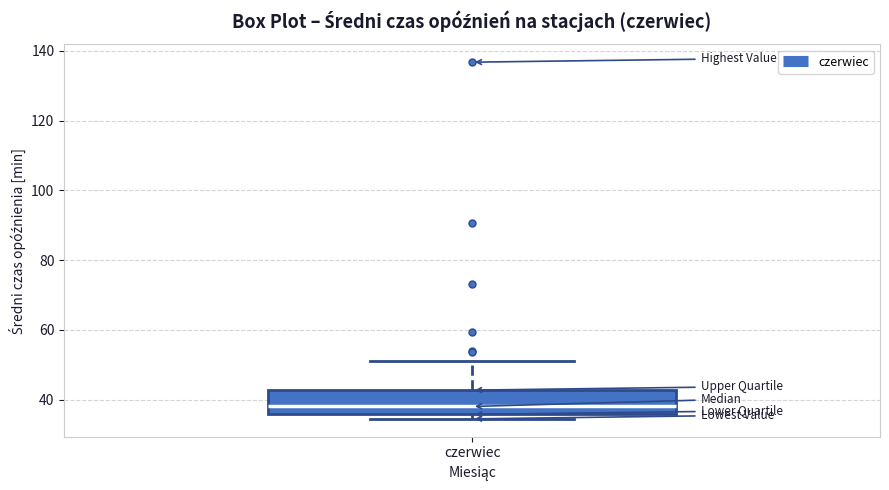

Where is the lower edge of the box for czerwiec on the y-axis? The values are not printed on the chart, so give them approximately, as read against the axis.

36